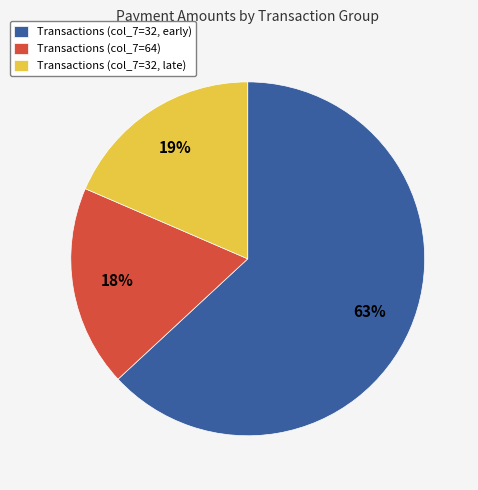

To the nearest percent, what is the average slice percentage?

33%